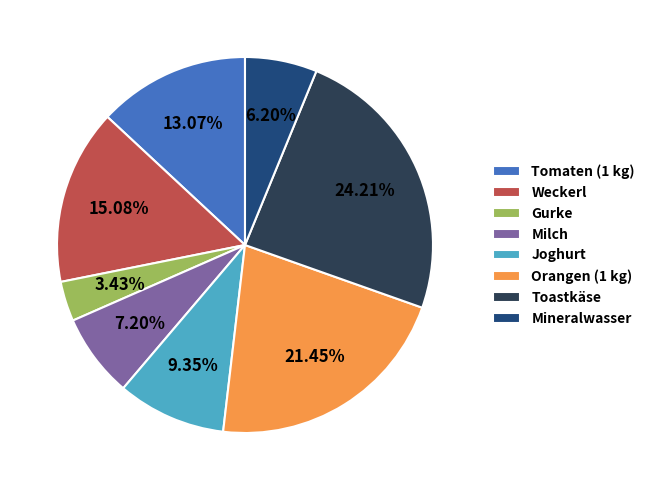

Approximately how many times larger is the value at Mineralwasser compared to Gurke?

1.8